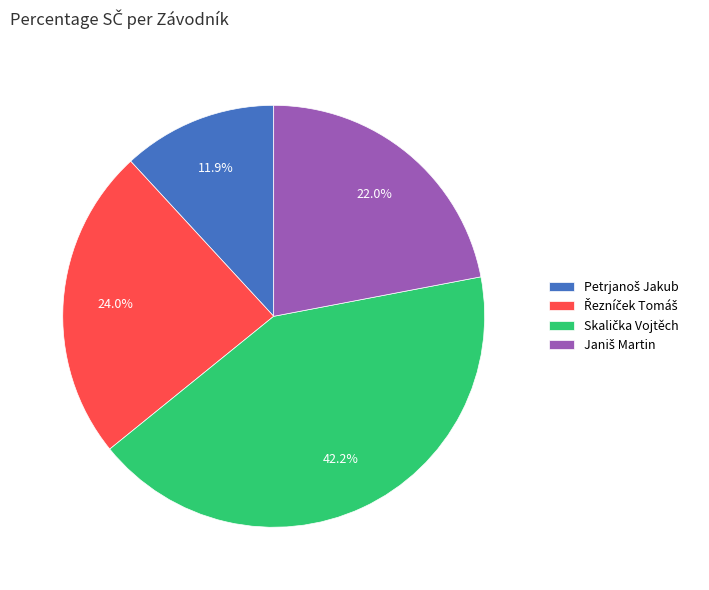

Does any single category account for the majority?

No